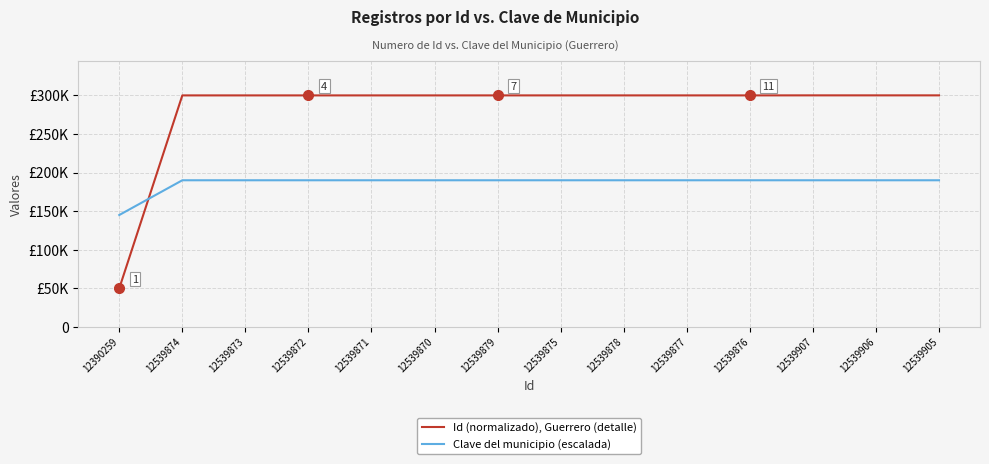

What are all the series names shown in the legend?

Id (normalizado), Guerrero (detalle), Clave del municipio (escalada)